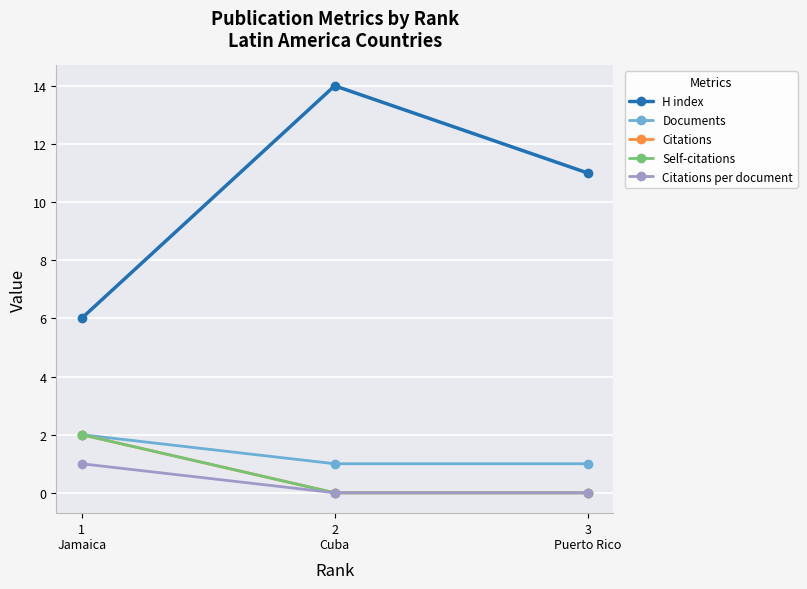

Does the chart have visible grid lines?

Yes